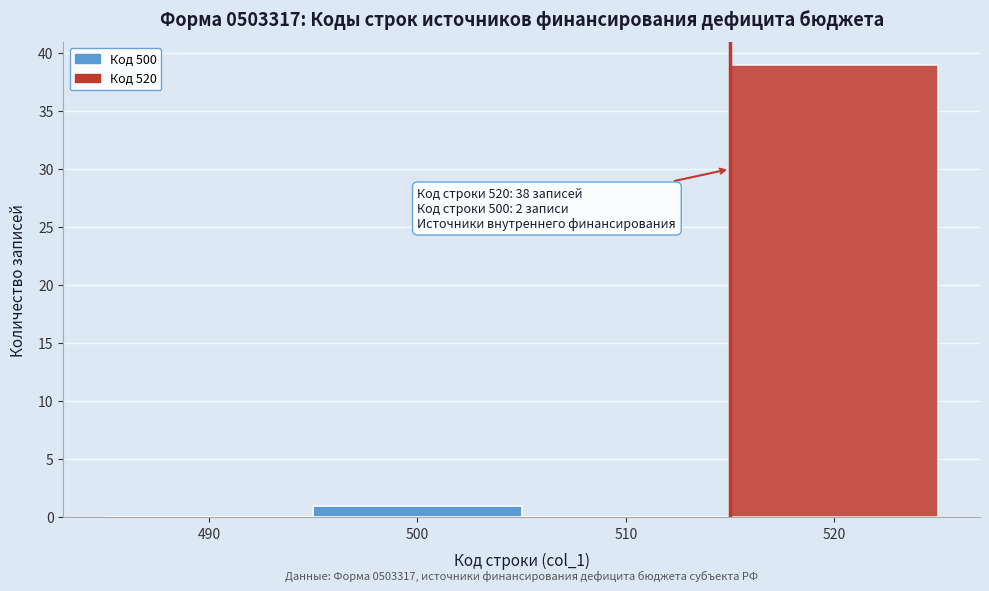

Reading left to right, list all the values displayed in this chart.

490=0	500=1	510=0	520=39